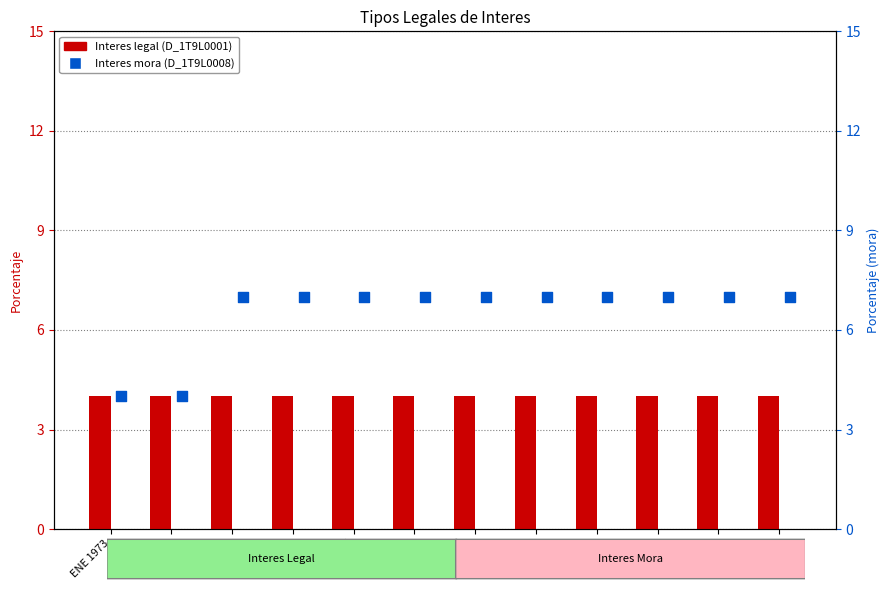

Which series contains the lowest Y value?

Interes legal (D_1T9L0001)